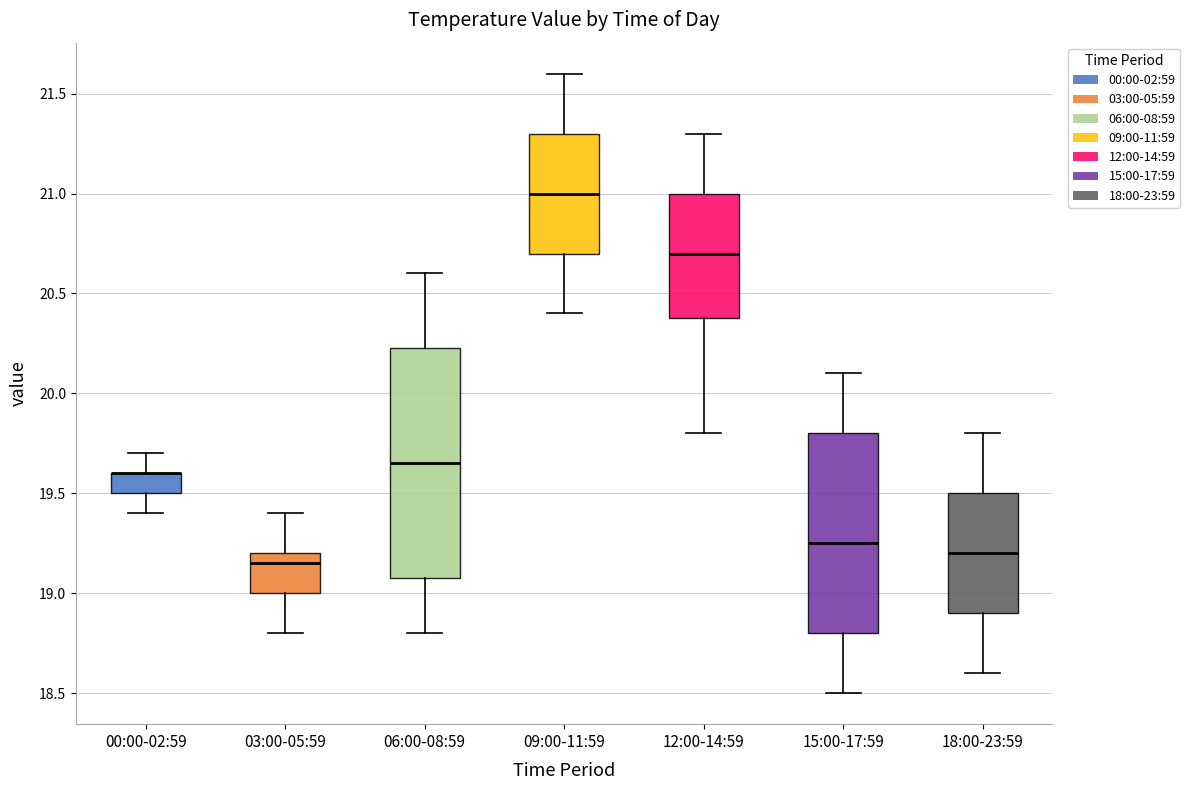

Reading left to right, transcribe this box plot: for each box, give where its median line is, the range the box spans, and where its two whiskers end, as read against the y-axis. The values are not printed on the chart, so give them approximately, as read against the axis.

00:00-02:59: median 19.60 (drawn on the box's upper edge), box 19.50 to 19.60, whiskers 19.40 to 19.70
03:00-05:59: median 19.15, box 19.00 to 19.20, whiskers 18.80 to 19.40
06:00-08:59: median 19.65, box 19.10 to 20.25, whiskers 18.80 to 20.60
09:00-11:59: median 21.00, box 20.70 to 21.30, whiskers 20.40 to 21.60
12:00-14:59: median 20.70, box 20.40 to 21.00, whiskers 19.80 to 21.30
15:00-17:59: median 19.25, box 18.80 to 19.80, whiskers 18.50 to 20.10
18:00-23:59: median 19.20, box 18.90 to 19.50, whiskers 18.60 to 19.80